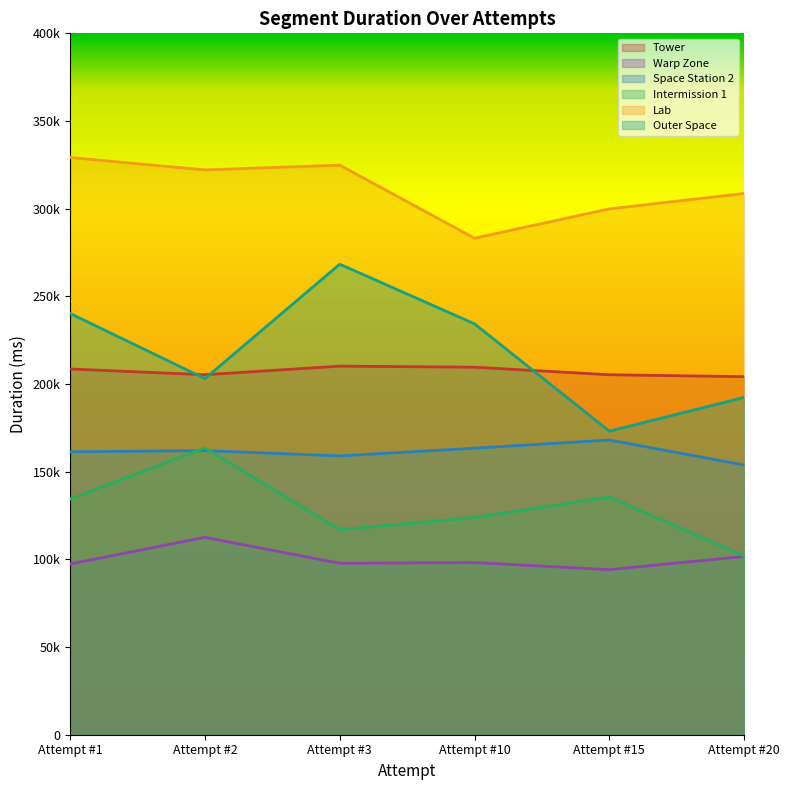

How many interior local peaks does the Tower series have?

1